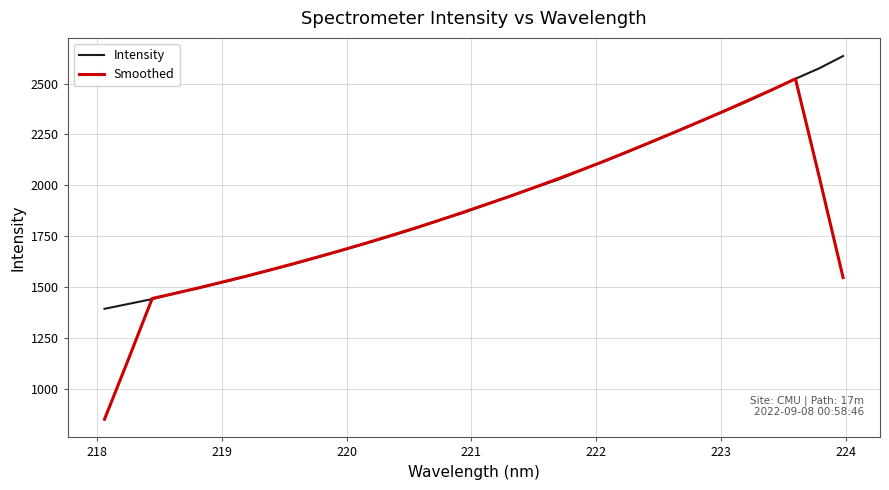

Which series ends up on top after the final intersection of Intensity and Smoothed?

Intensity